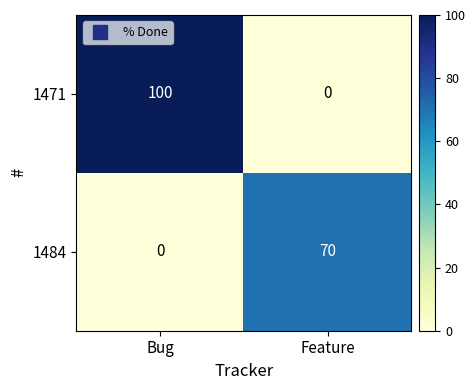

Is the value of 1484 at Bug greater than the value of 1471 at Bug?

No